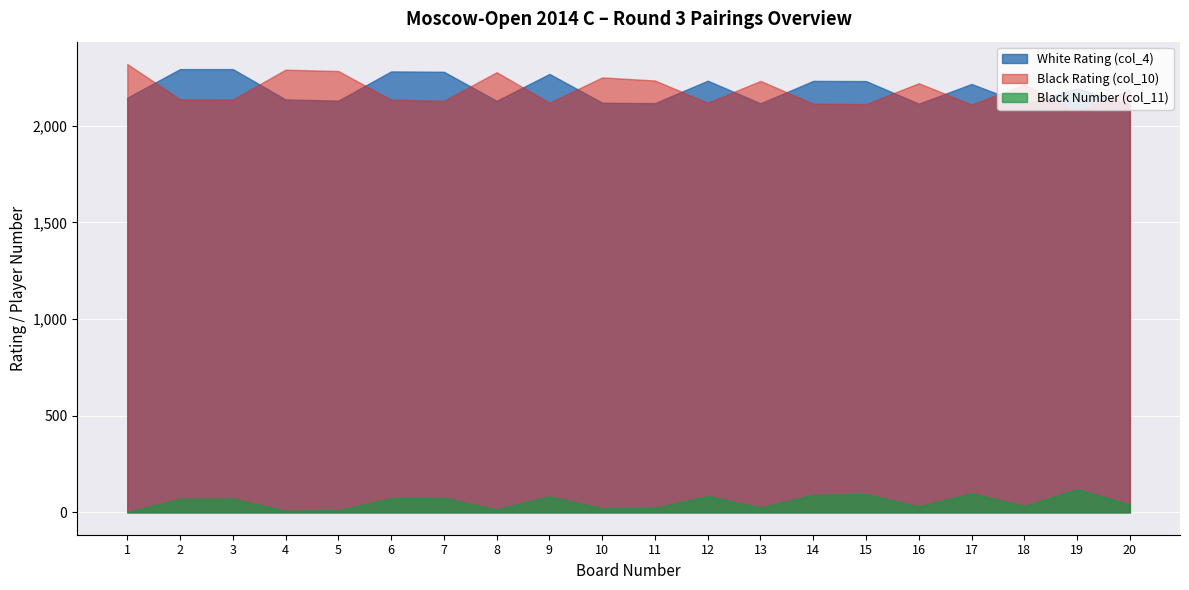

True or false: Bo. (Board Number) has more than 2 interior local peaks.

False